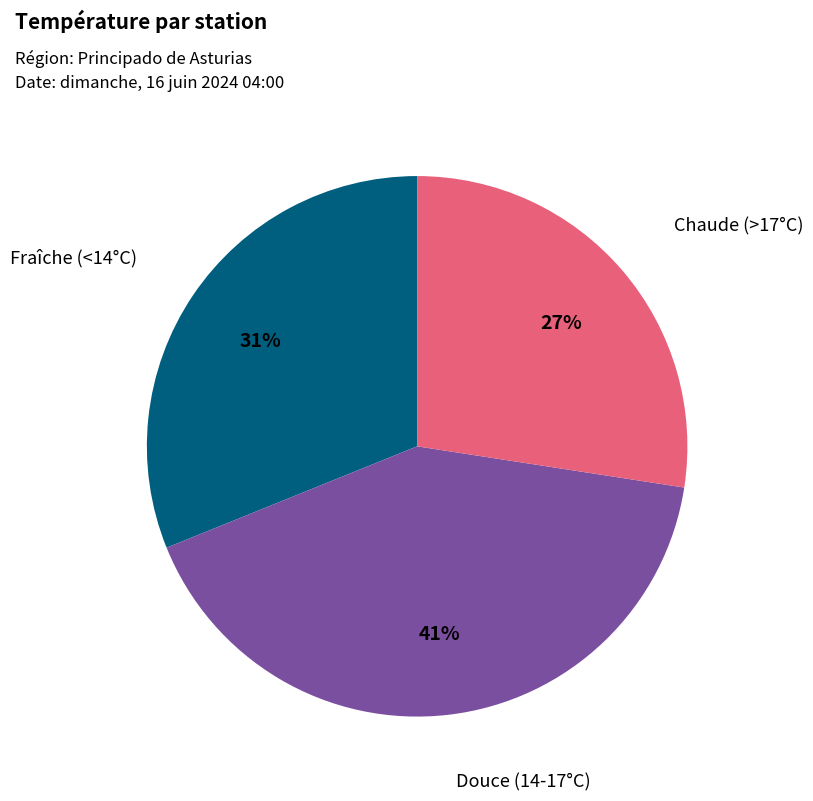

Is there a majority slice in this chart?

No